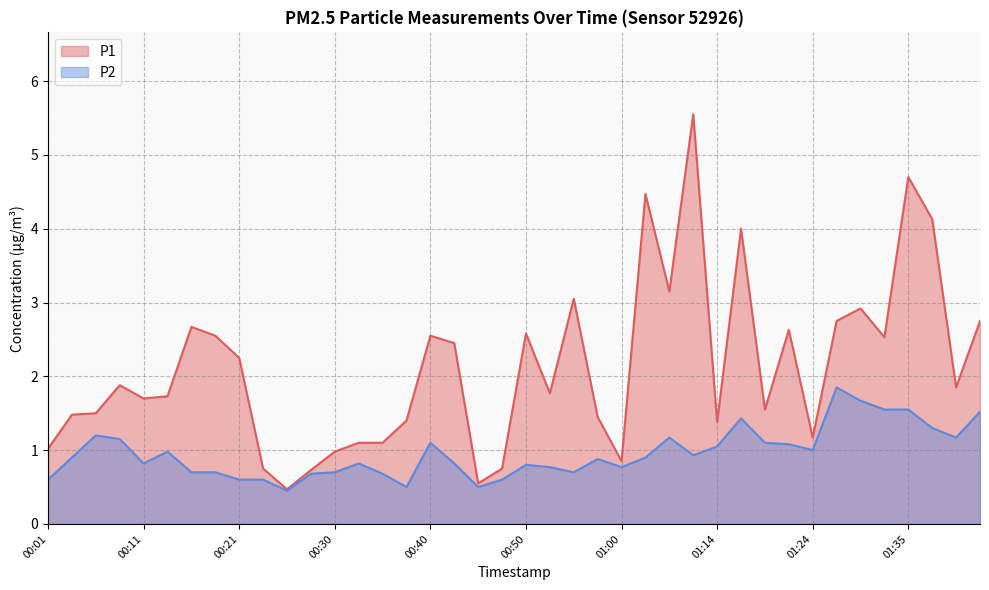

List the series in order of their overall mean, lowest first.

P2, P1